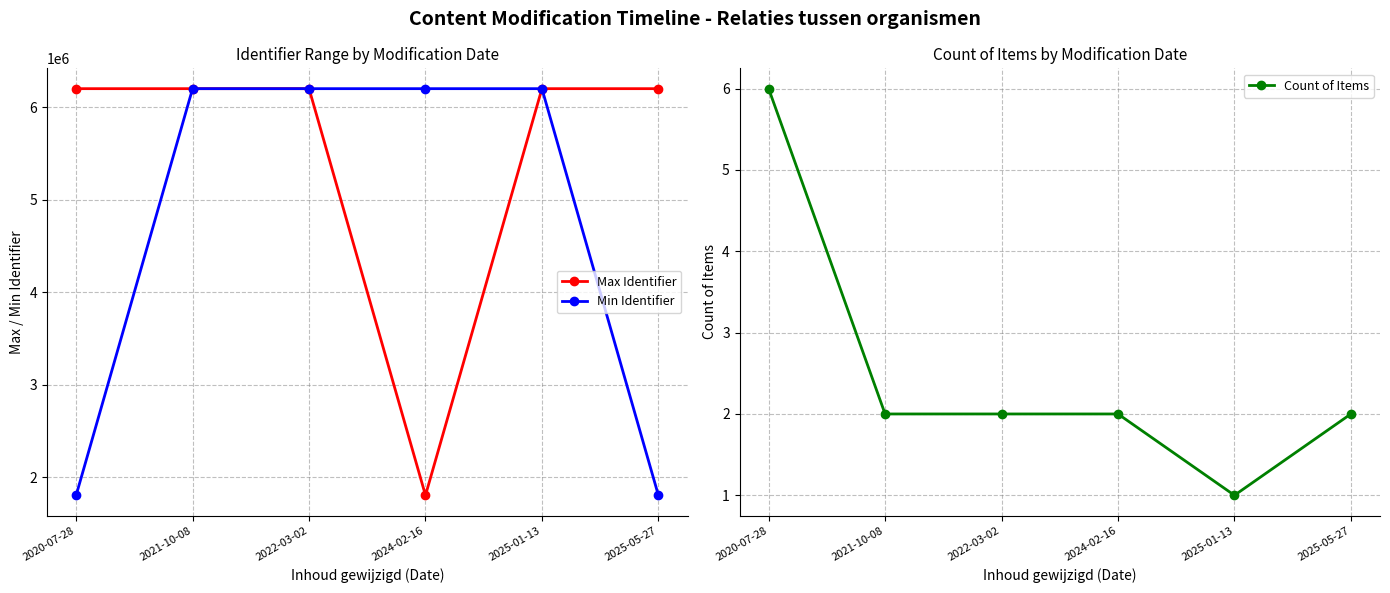

True or false: Min Identifier has more than 2 interior local peaks.

False